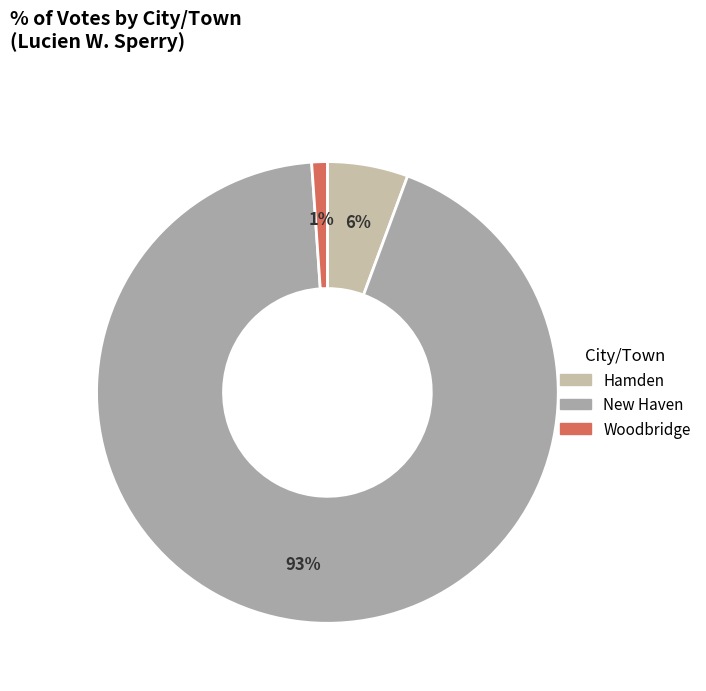

What percentage is the Hamden slice, to the nearest percent?

6%